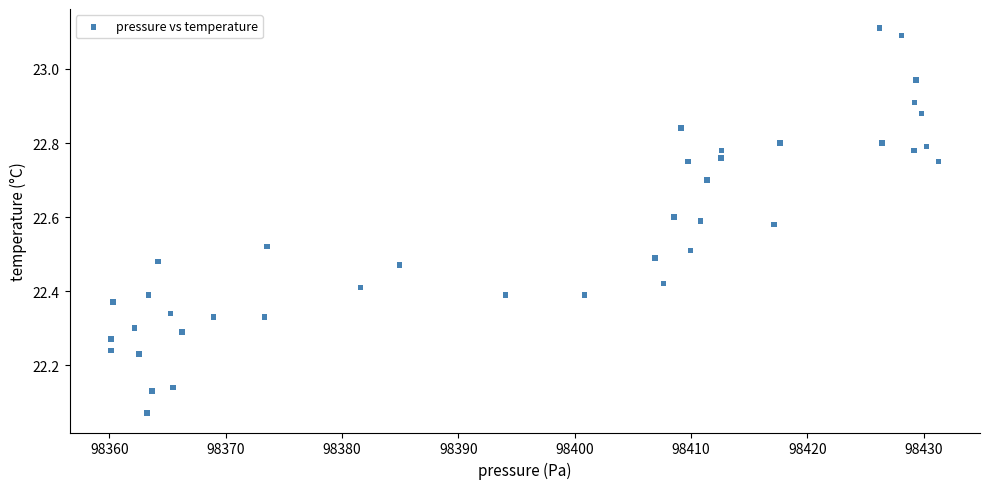

What is the range of Y values (max minus min)?

1.0